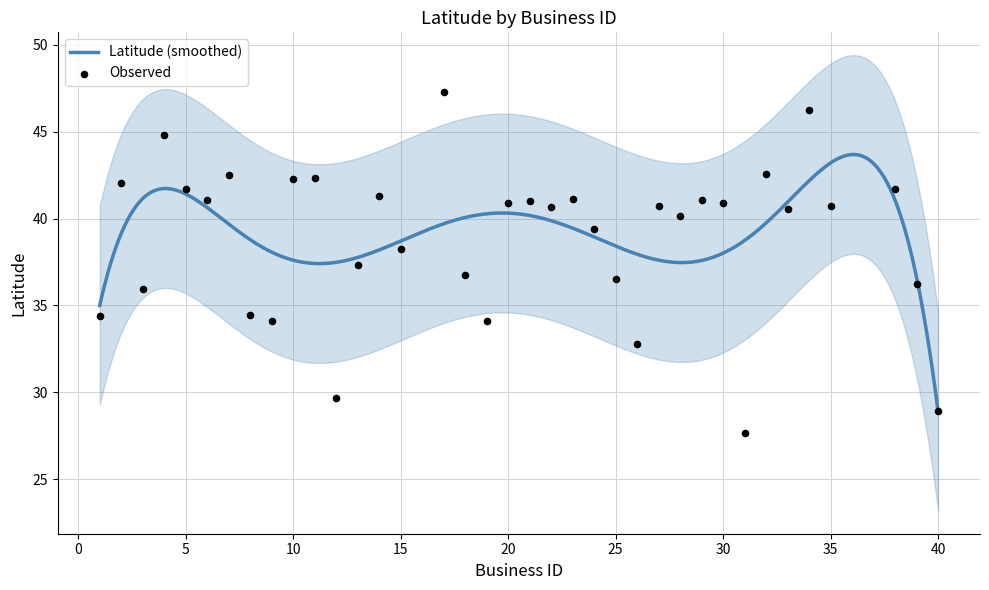

Approximately how many times larger is the value at 40 compared to 18?

0.8